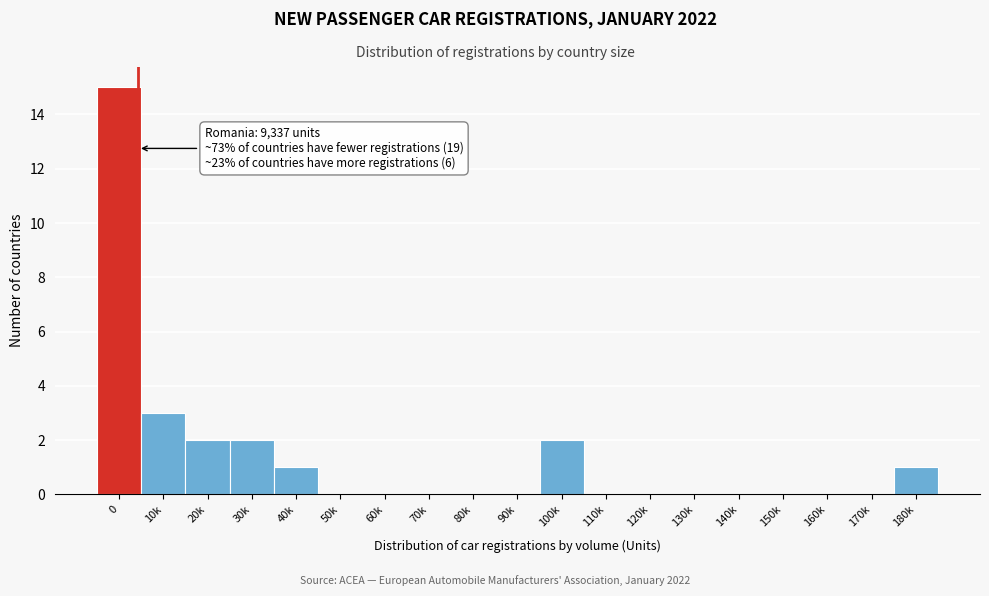

Reading left to right, what are all the values shown in this chart?

0=15	10k=3	20k=2	30k=2	40k=1	50k=0	60k=0	70k=0	80k=0	90k=0	100k=2	110k=0	120k=0	130k=0	140k=0	150k=0	160k=0	170k=0	180k=1